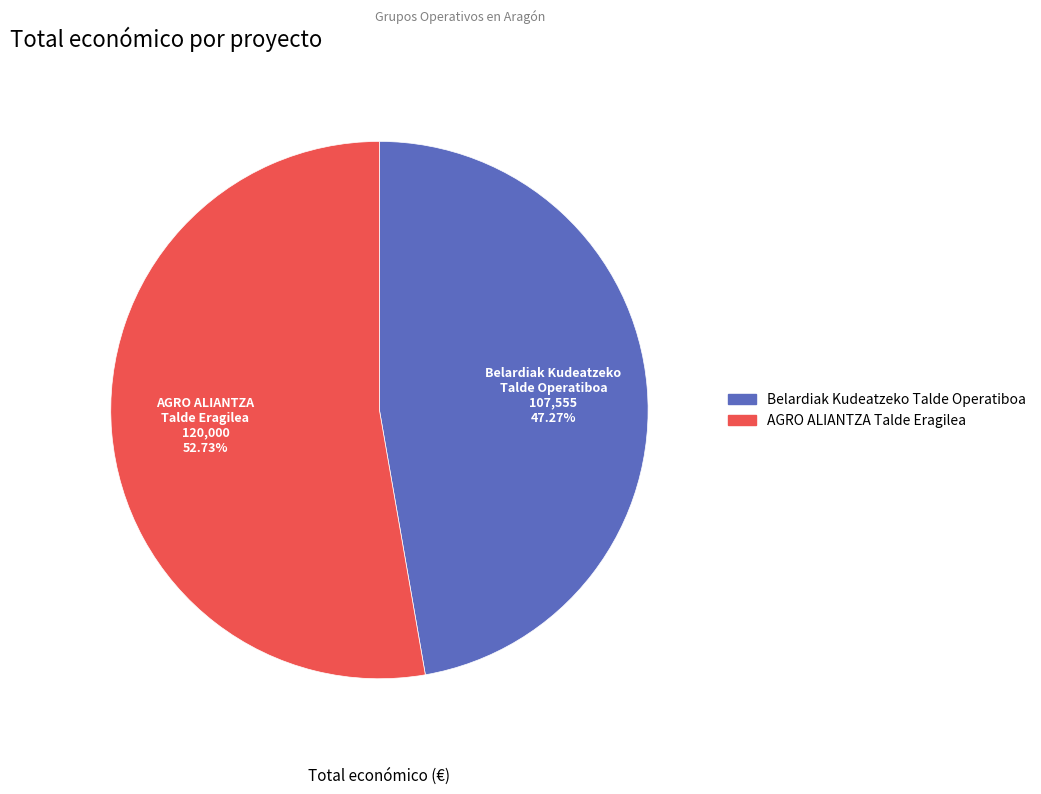

Combined, what portion of the pie is Belardiak Kudeatzeko Talde Operatiboa and AGRO ALIANTZA Talde Eragilea?

100.0%